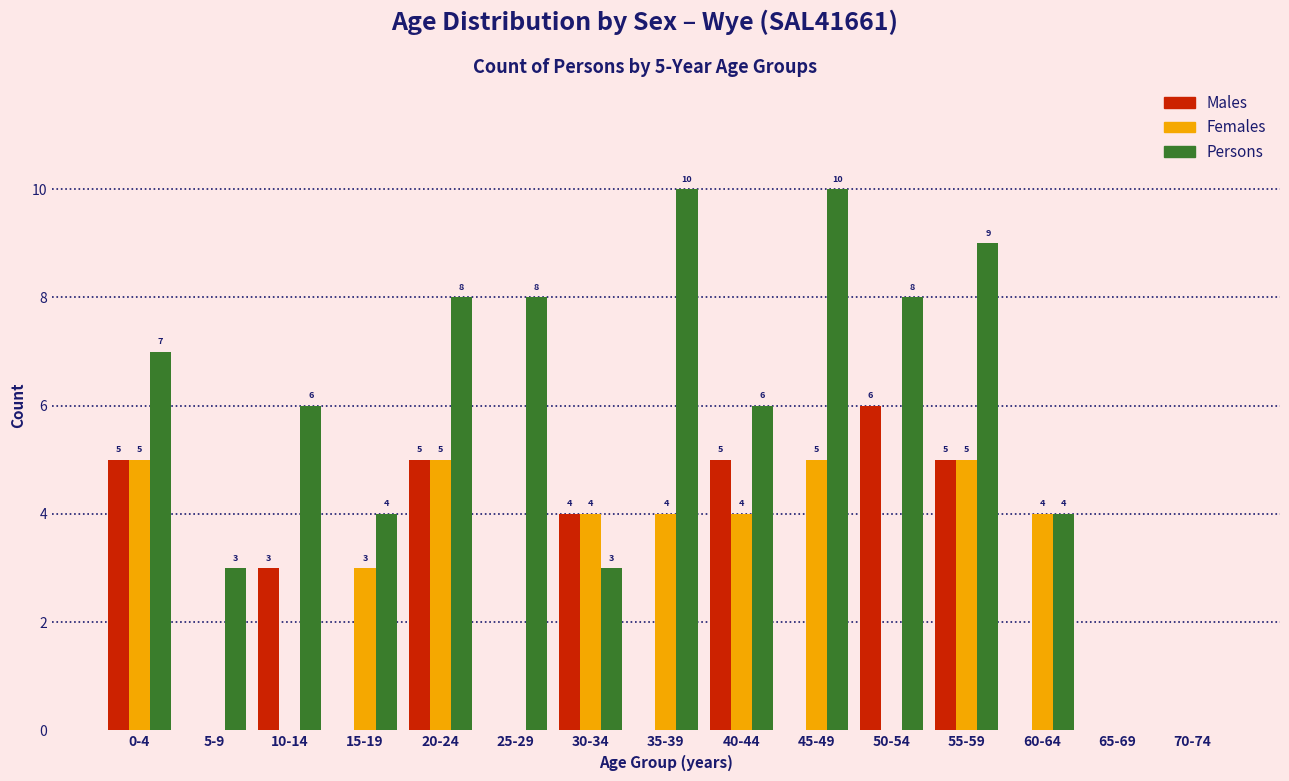

Reading left to right, transcribe all the data shown in this chart.

Males: 0-4=5	5-9=0	10-14=3	15-19=0	20-24=5	25-29=0	30-34=4	35-39=0	40-44=5	45-49=0	50-54=6	55-59=5	60-64=0	65-69=0	70-74=0
Females: 0-4=5	5-9=0	10-14=0	15-19=3	20-24=5	25-29=0	30-34=4	35-39=4	40-44=4	45-49=5	50-54=0	55-59=5	60-64=4	65-69=0	70-74=0
Persons: 0-4=7	5-9=3	10-14=6	15-19=4	20-24=8	25-29=8	30-34=3	35-39=10	40-44=6	45-49=10	50-54=8	55-59=9	60-64=4	65-69=0	70-74=0